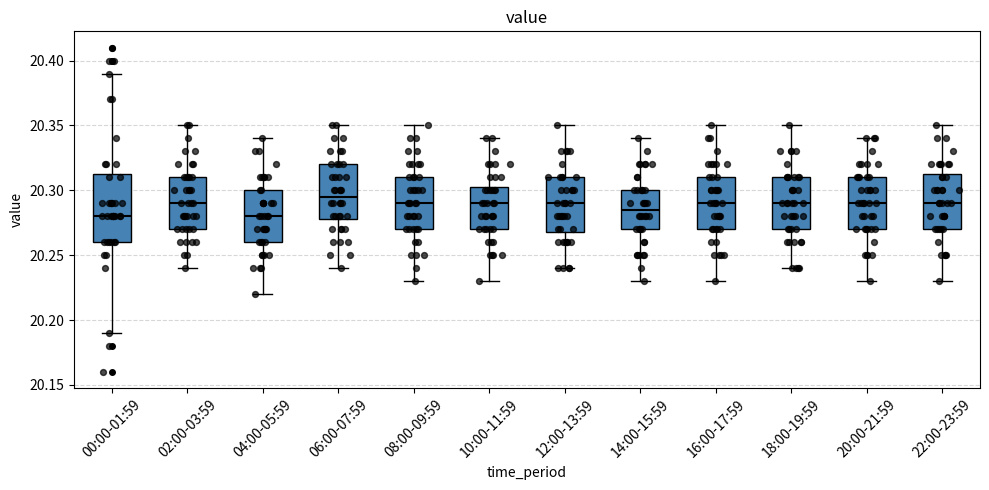

Reading left to right, transcribe this box plot: for each box, give where its median line is, the range the box spans, and where its two whiskers end, as read against the y-axis. The values are not printed on the chart, so give them approximately, as read against the axis.

00:00-01:59: median 20.280, box 20.260 to 20.315, whiskers 20.190 to 20.390
02:00-03:59: median 20.290, box 20.270 to 20.310, whiskers 20.240 to 20.350
04:00-05:59: median 20.280, box 20.260 to 20.300, whiskers 20.220 to 20.340
06:00-07:59: median 20.295, box 20.280 to 20.320, whiskers 20.240 to 20.350
08:00-09:59: median 20.290, box 20.270 to 20.310, whiskers 20.230 to 20.350
10:00-11:59: median 20.290, box 20.270 to 20.305, whiskers 20.230 to 20.340
12:00-13:59: median 20.290, box 20.270 to 20.310, whiskers 20.240 to 20.350
14:00-15:59: median 20.285, box 20.270 to 20.300, whiskers 20.230 to 20.340
16:00-17:59: median 20.290, box 20.270 to 20.310, whiskers 20.230 to 20.350
18:00-19:59: median 20.290, box 20.270 to 20.310, whiskers 20.240 to 20.350
20:00-21:59: median 20.290, box 20.270 to 20.310, whiskers 20.230 to 20.340
22:00-23:59: median 20.290, box 20.270 to 20.315, whiskers 20.230 to 20.350